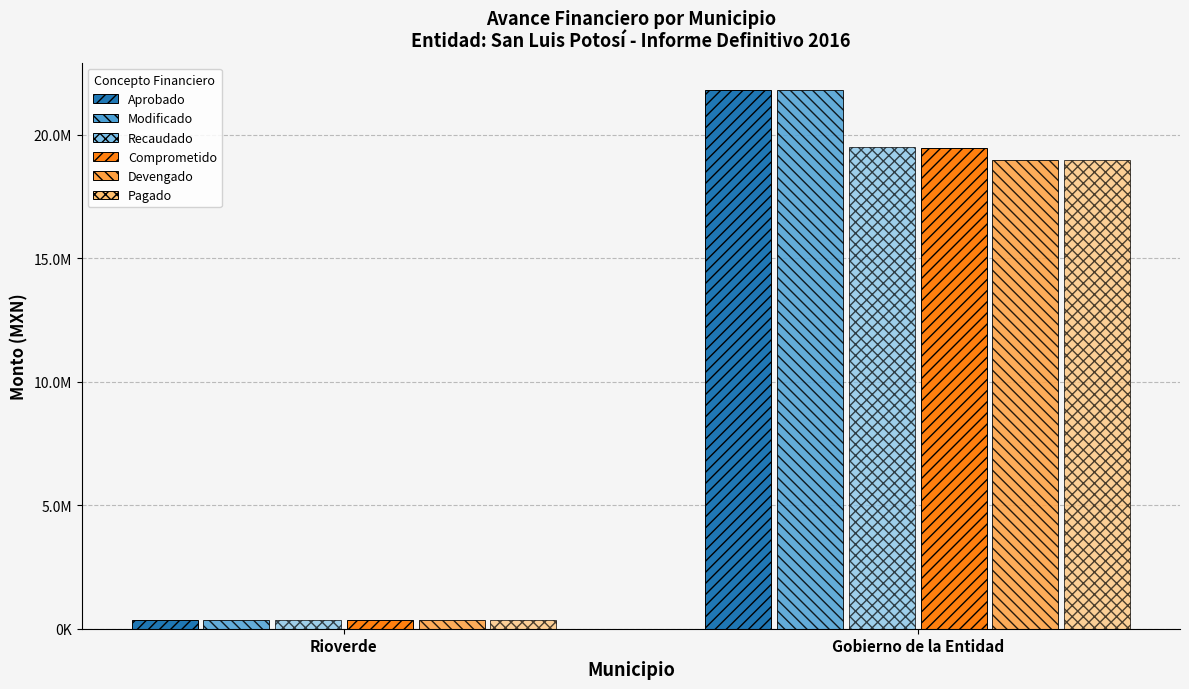

The Pagado series shows 350210.1 at Rioverde. True or false?

True